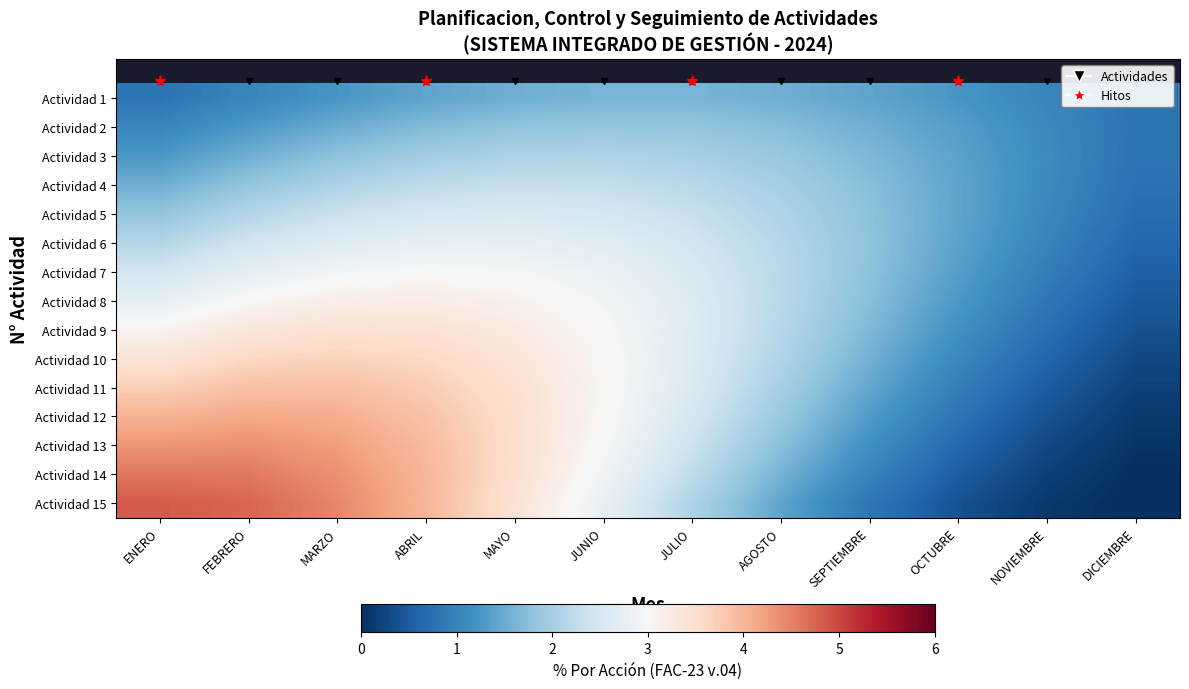

Between JUNIO and MARZO, which is larger?

JUNIO